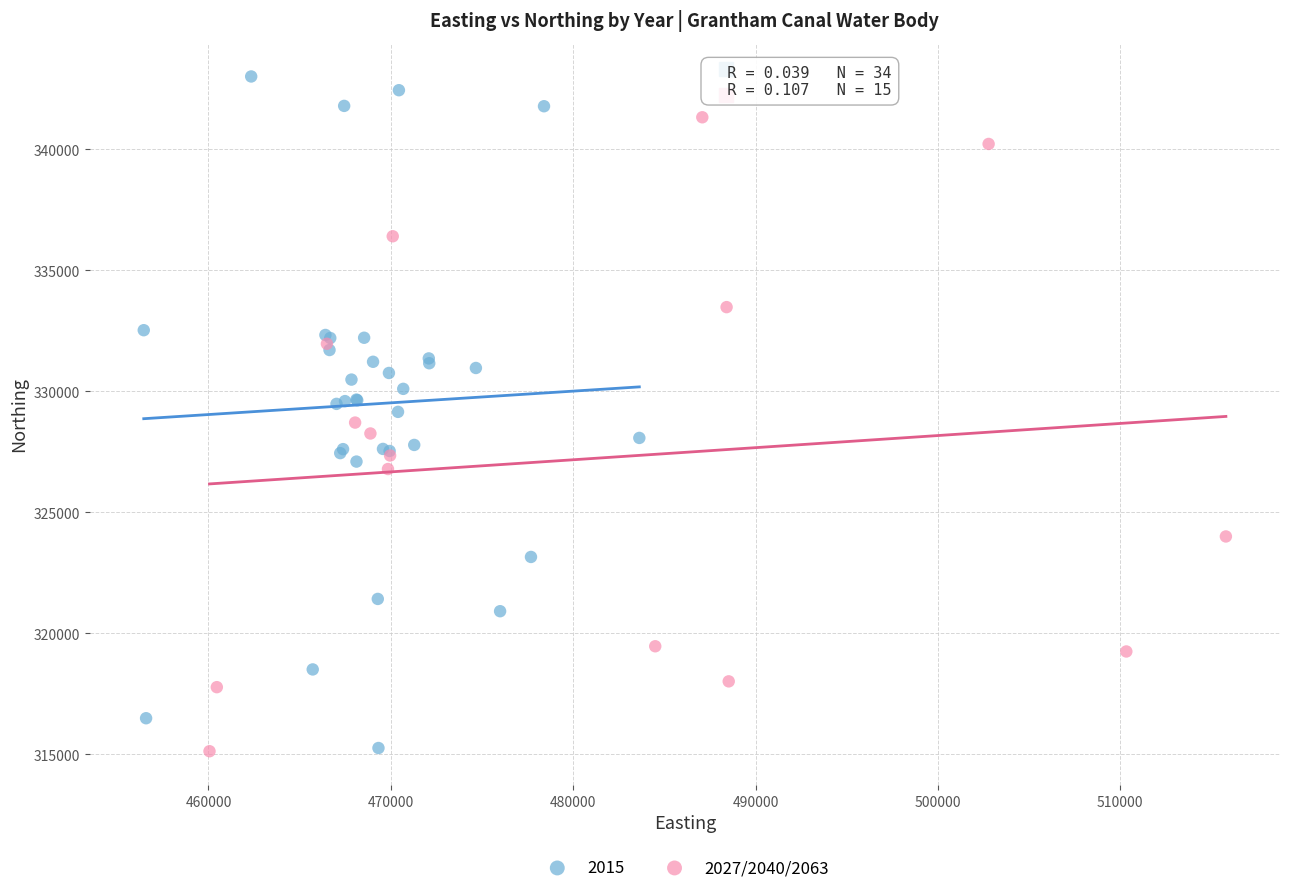

Which series has the widest spread of Y values?

2015